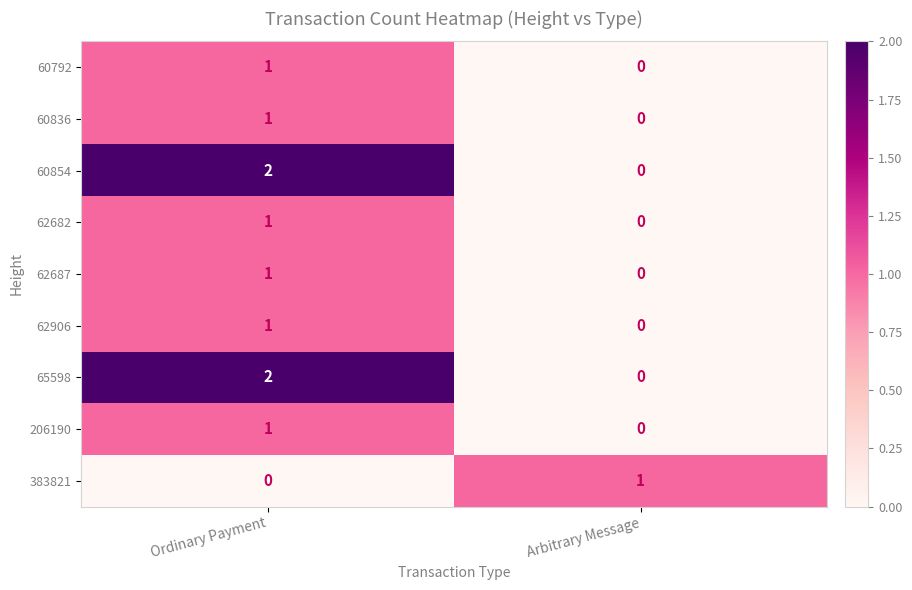

At how many categories does at least one series exceed 0?

2